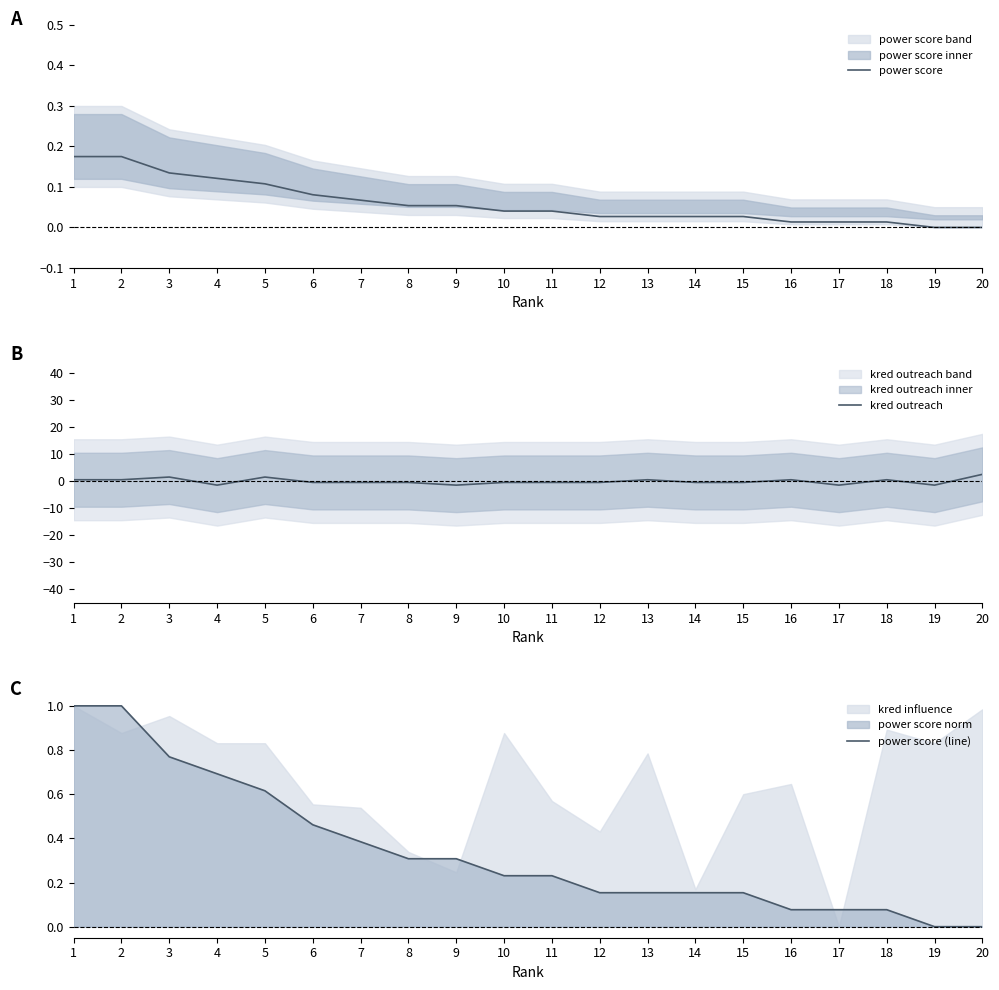

Which series has the widest spread of values?

kred outreach